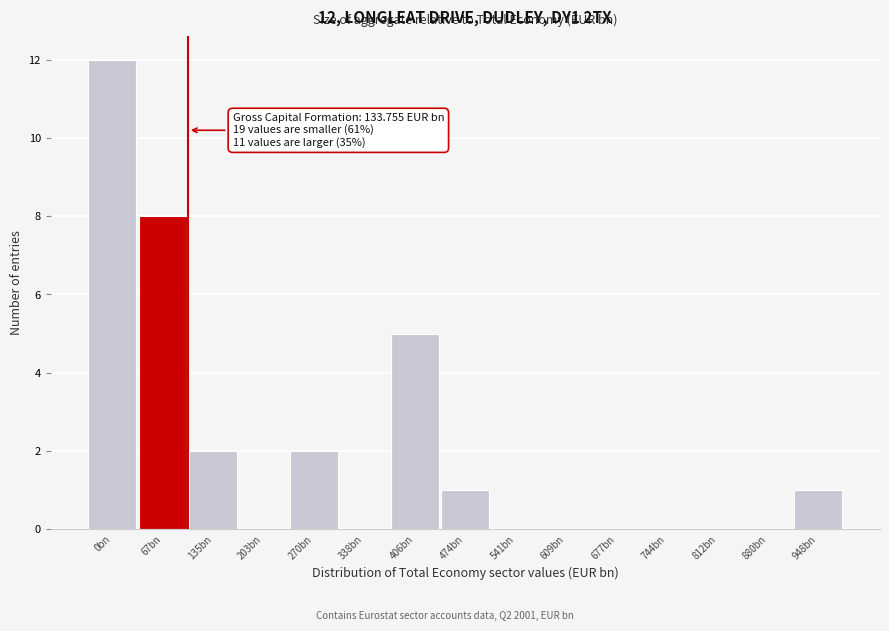

Reading left to right, list all the values displayed in this chart.

0bn=12	67bn=8	135bn=2	203bn=0	270bn=2	338bn=0	406bn=5	474bn=1	541bn=0	609bn=0	677bn=0	744bn=0	812bn=0	880bn=0	948bn=1